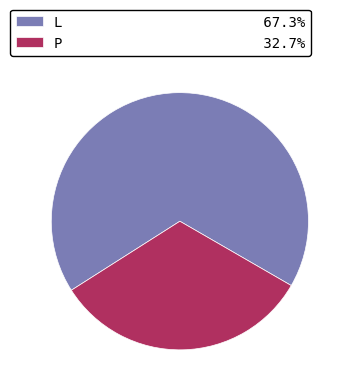

Rank the categories by value from highest to lowest.

L, P